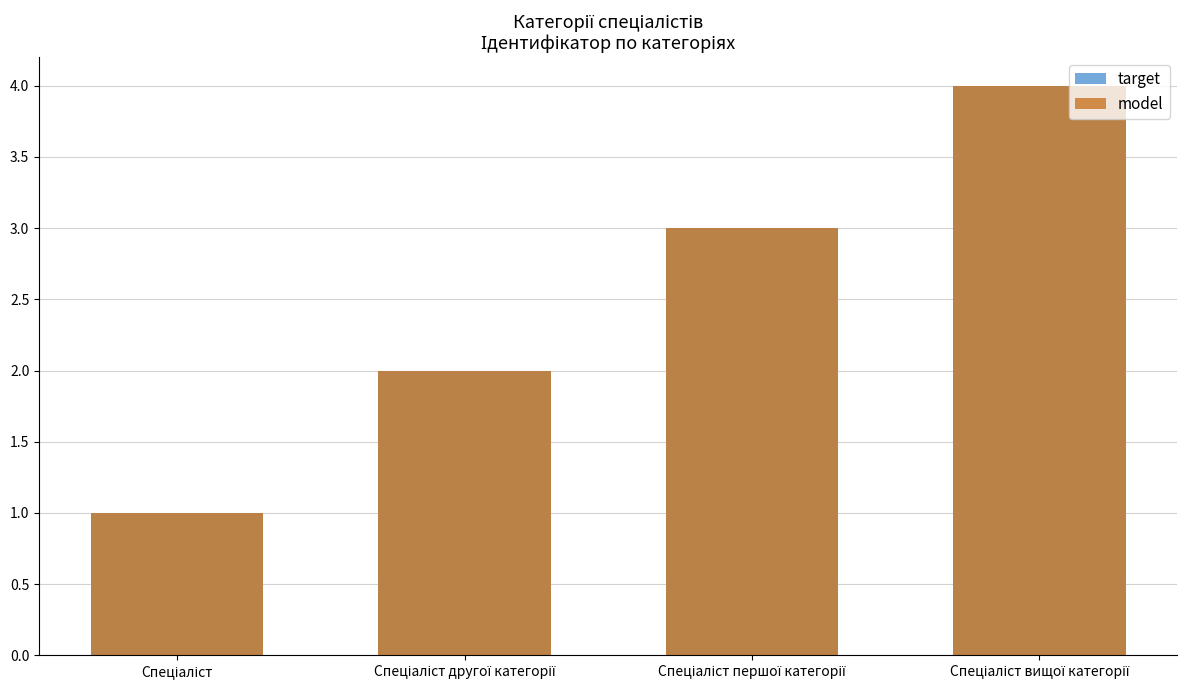

How many data points in target are less than 3?

2